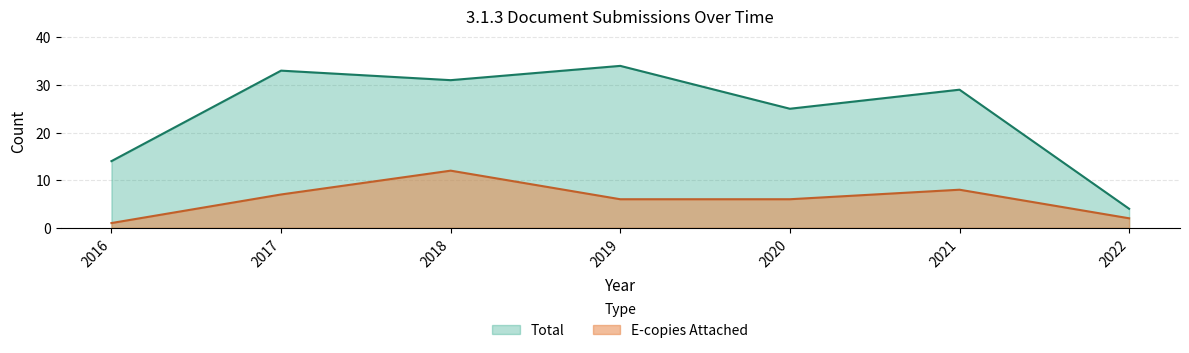

Rank the categories by Total value from lowest to highest.

2022, 2016, 2020, 2021, 2018, 2017, 2019